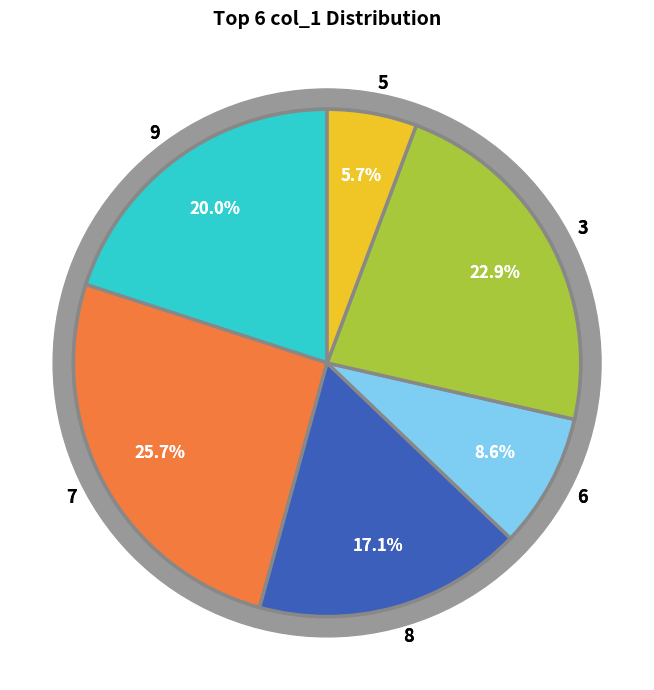

Is the sum of 6 and 3 greater than half?

No